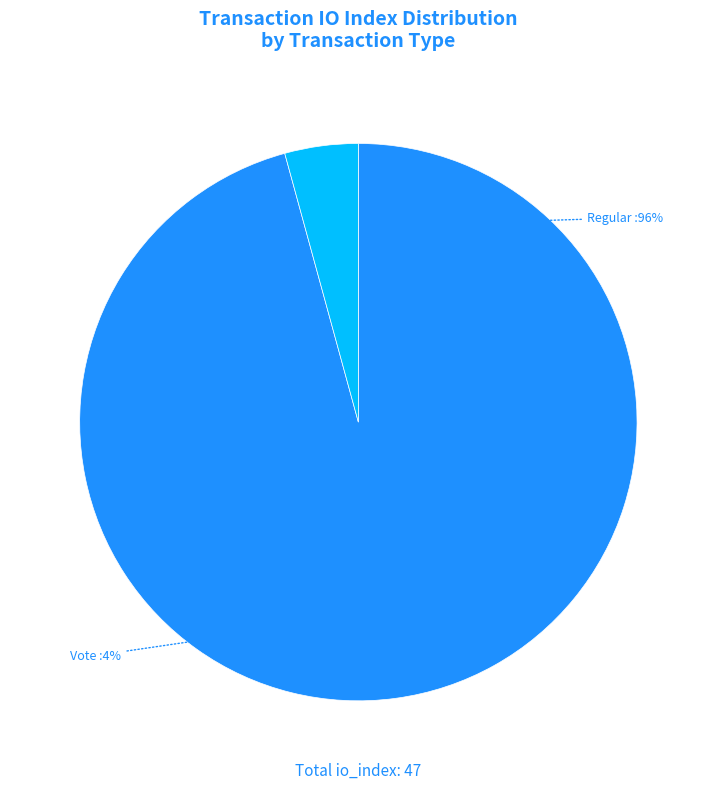

Approximately how many times larger is the value at Regular (io_index=45) compared to Vote (io_index=2)?

22.5